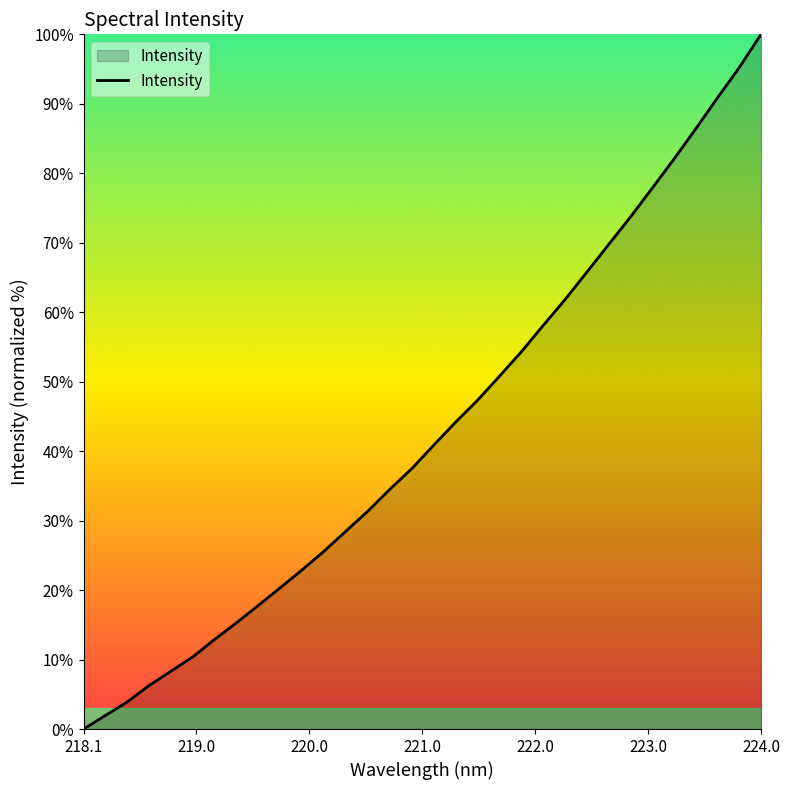

Reading left to right, extract all data points from this chart.

0.0	2.0	3.9	6.3	8.3	10.4	12.9	15.3	17.8	20.4	22.9	25.6	28.5	31.4	34.5	37.5	40.8	44.1	47.3	50.7	54.2	58.0	61.7	65.7	69.7	73.6	77.8	82.0	86.3	90.8	95.2	100.0